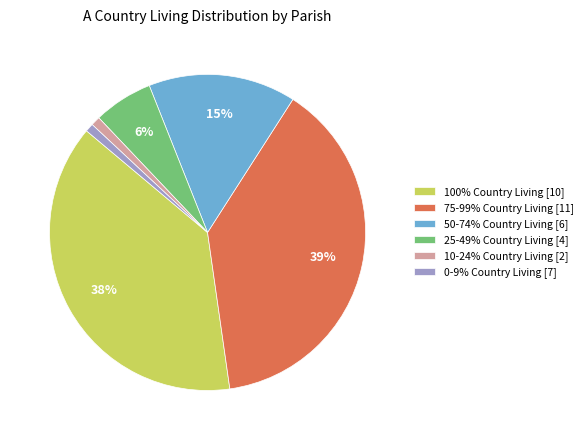

Count the number of slices in the pie.

6